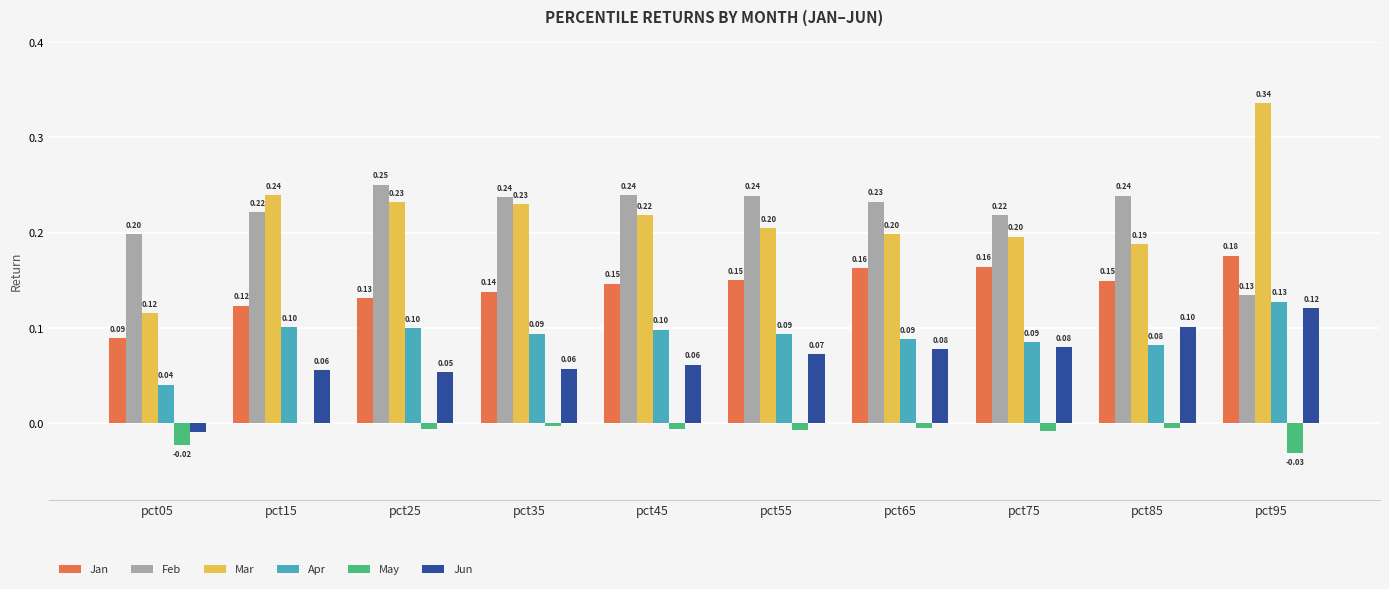

Is the value of Jan at pct95 greater than the value of Feb at pct95?

Yes